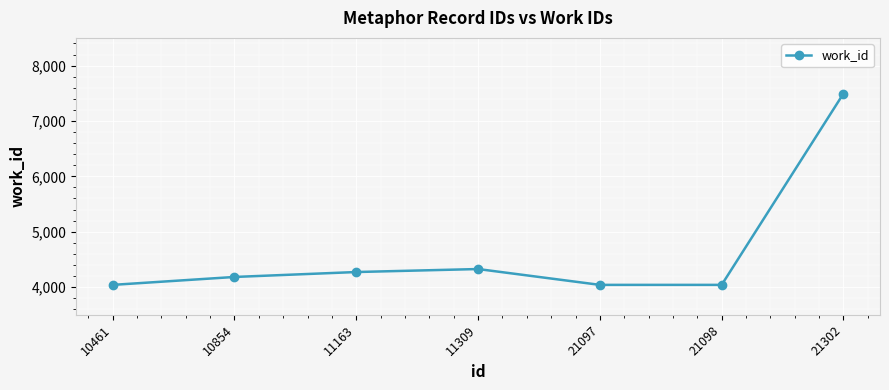

How many data points are less than 4183?

3